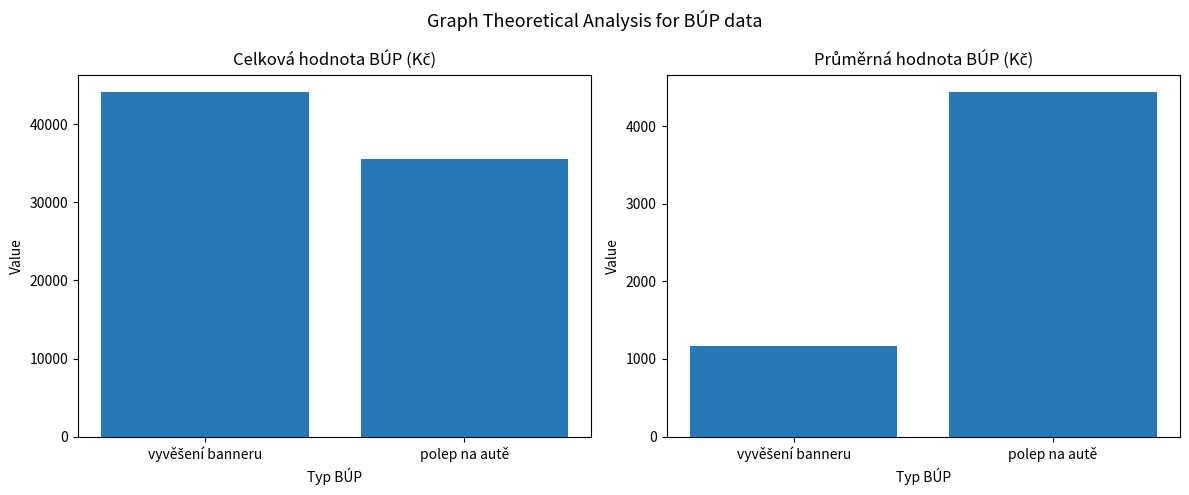

At how many categories does at least one series exceed 9894?

2